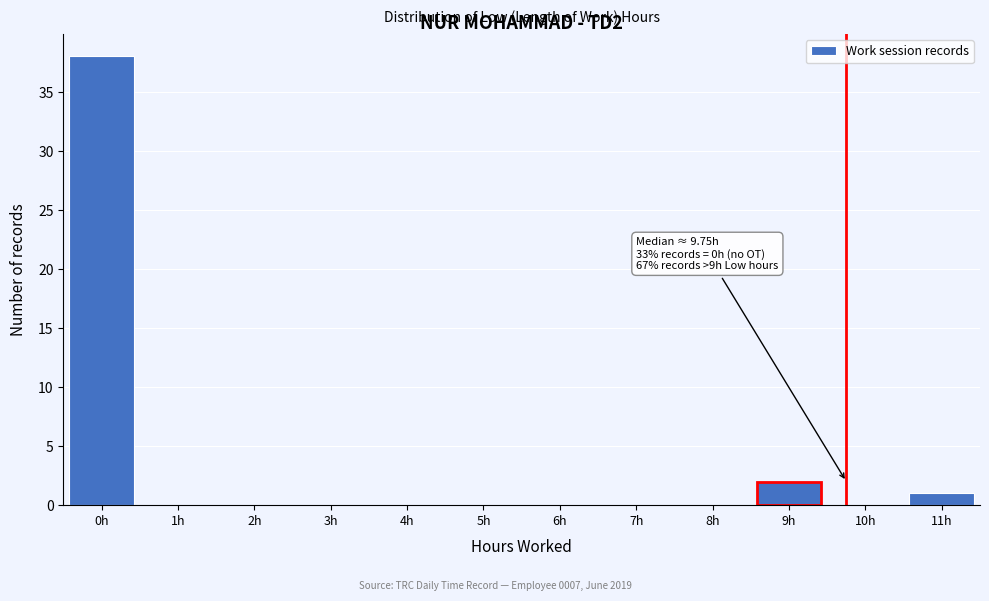

Reading right to left, transcribe all the data shown in this chart.

11h=1	10h=0	9h=2	8h=0	7h=0	6h=0	5h=0	4h=0	3h=0	2h=0	1h=0	0h=38